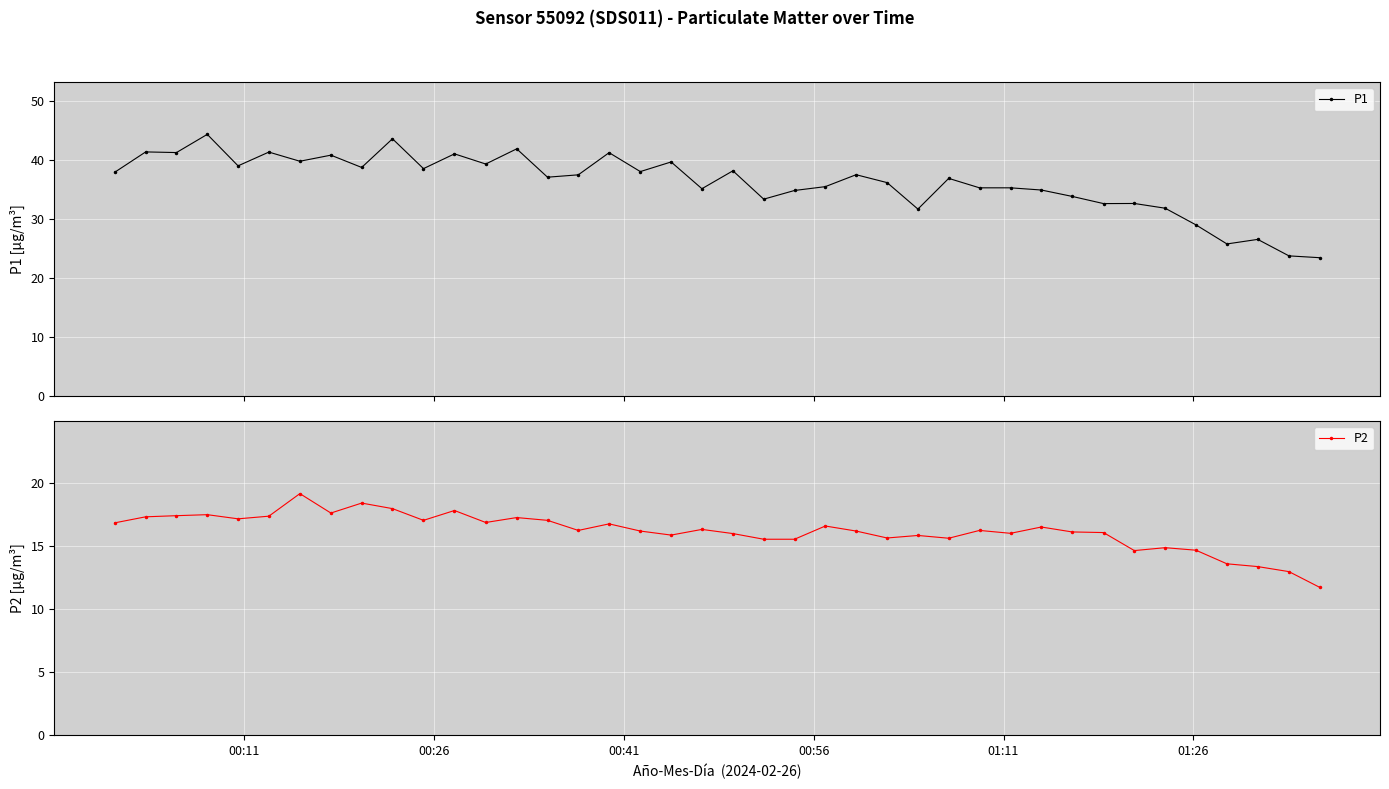

True or false: P2 and P1 intersect in this chart.

False